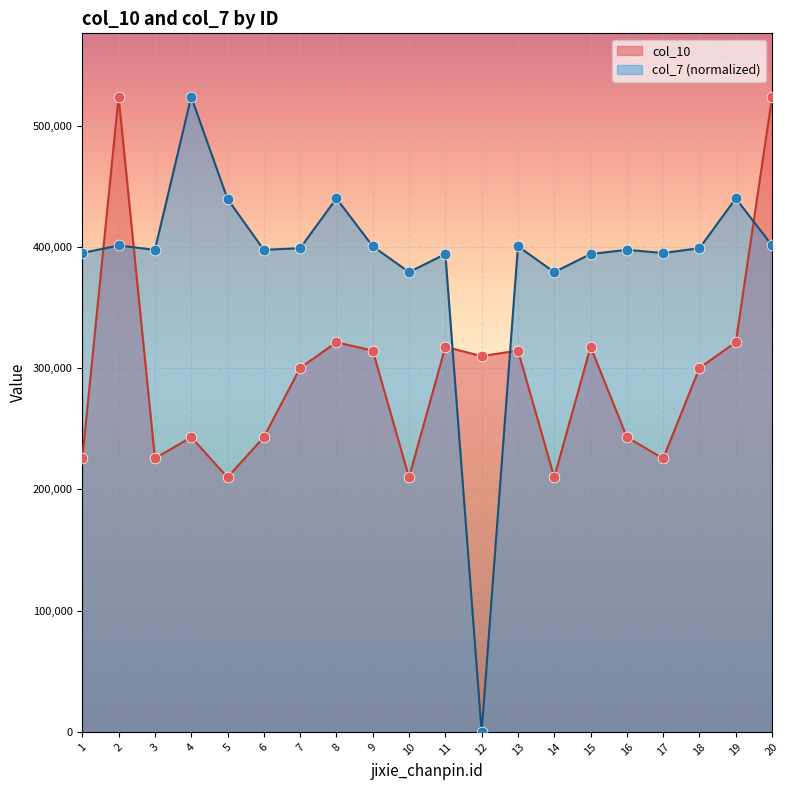

What is the total value across all series at 20?

925062.8